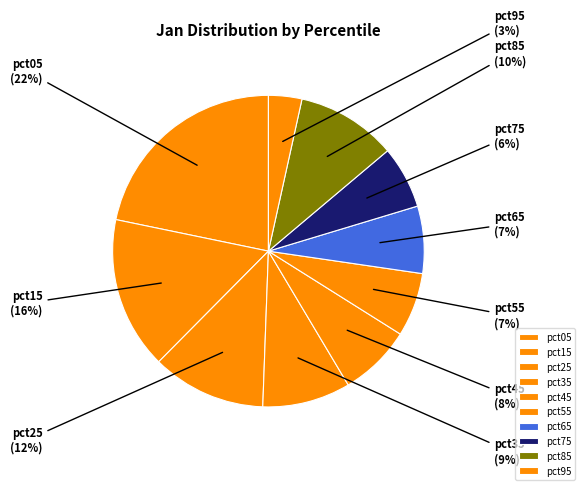

To the nearest percent, what percentage of the pie is pct85?

10%